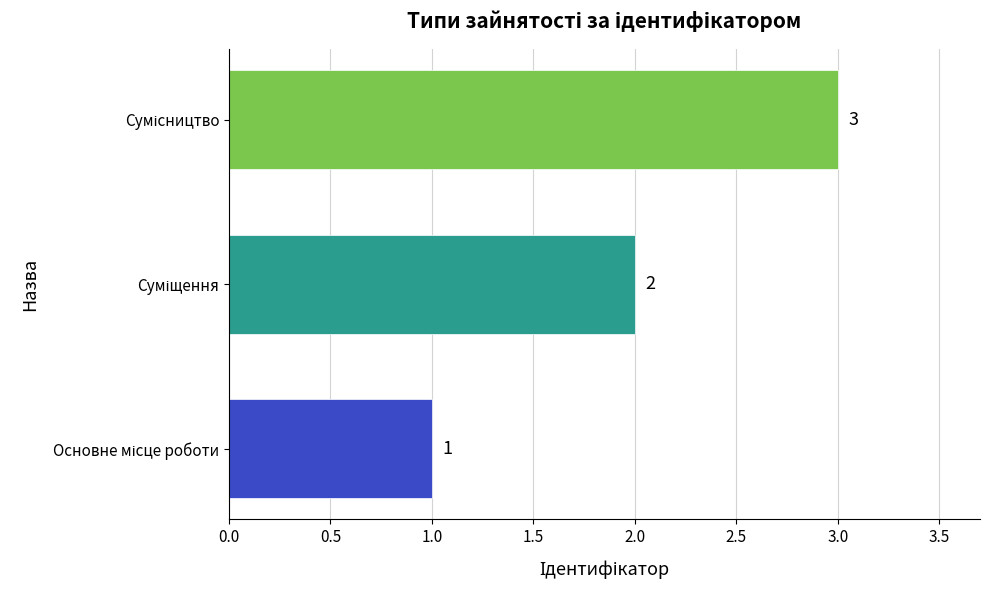

What is the greatest value displayed?

3